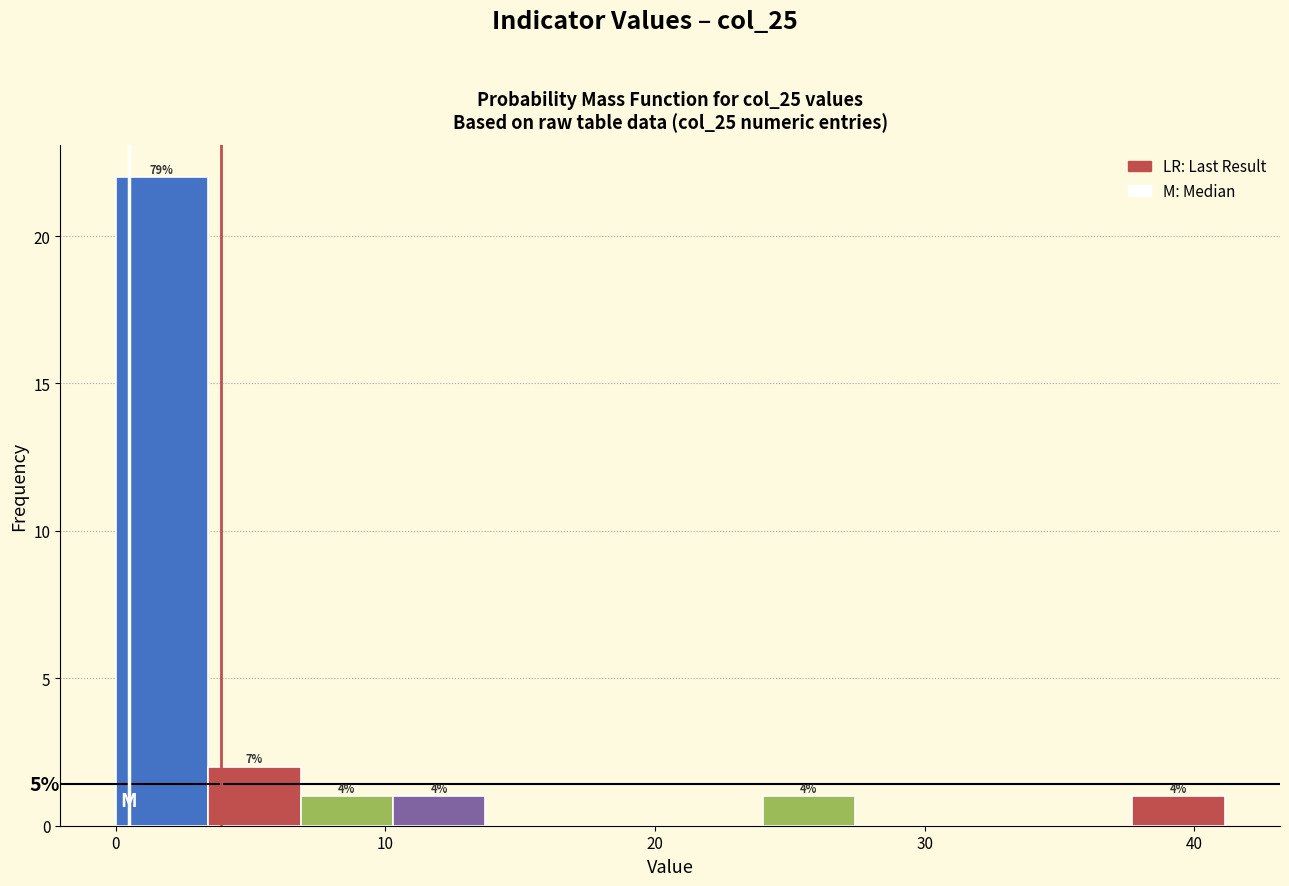

Read against the x-axis, roughly where is the centre of the tallest bar?

2